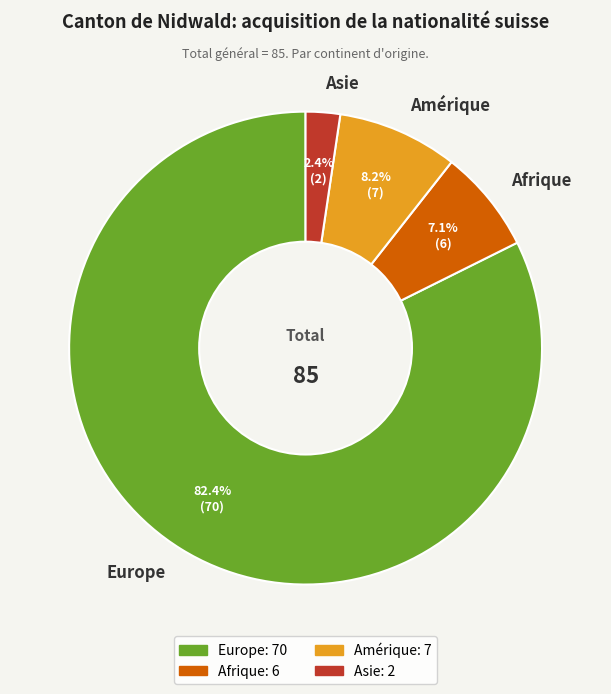

True or false: Asie accounts for 2% of the total.

True